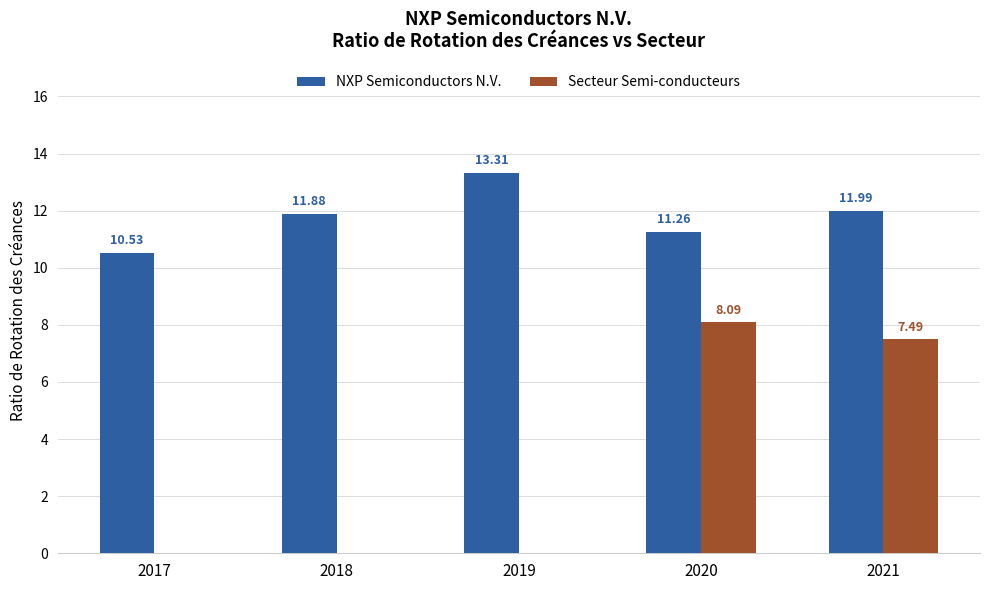

Are the bars grouped side by side (vs. stacked)?

Yes